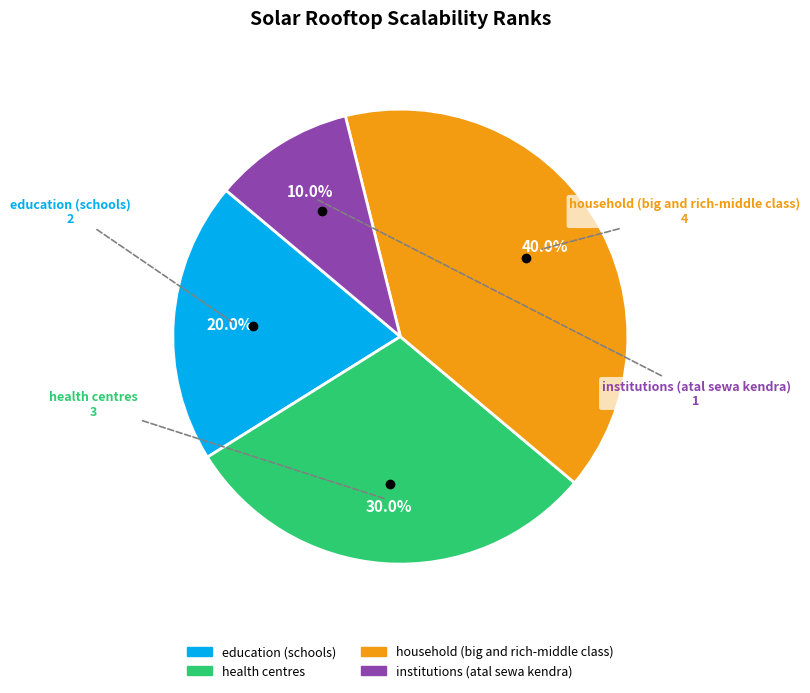

How many slices are in this pie chart?

4